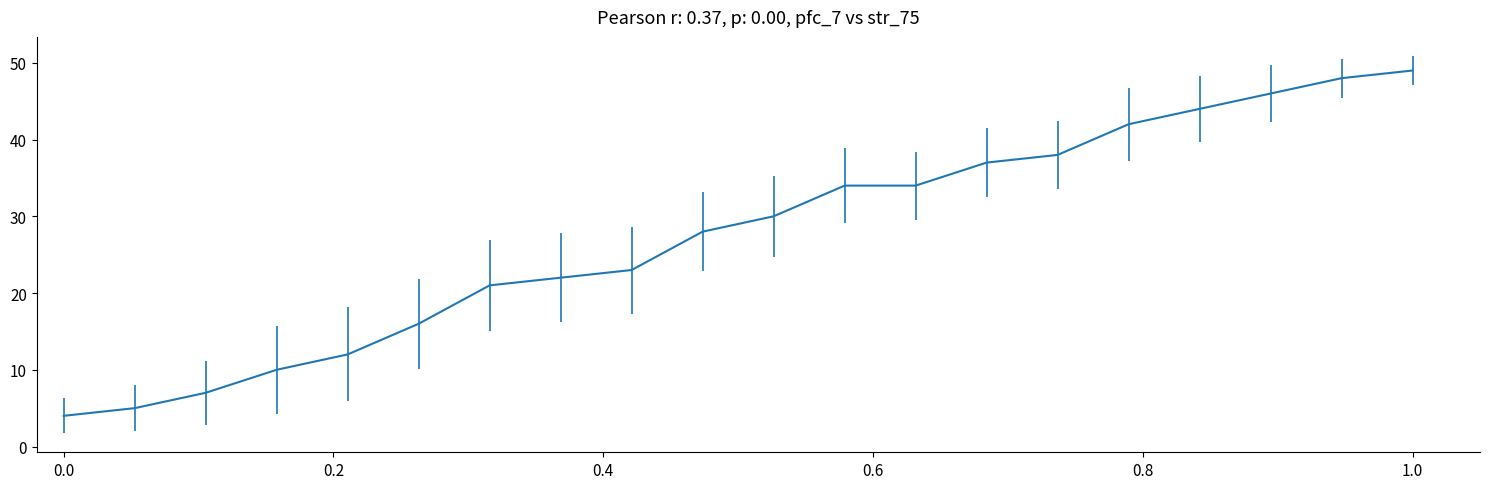

What is the difference between the maximum and minimum values?

45